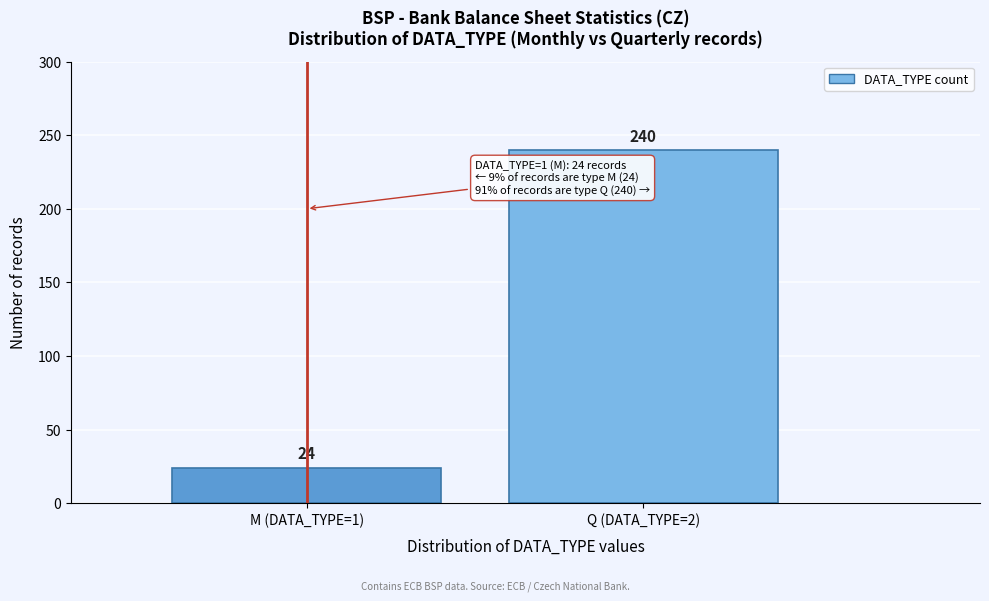

Reading left to right, extract all data points from this chart.

M (DATA_TYPE=1)=24	Q (DATA_TYPE=2)=240